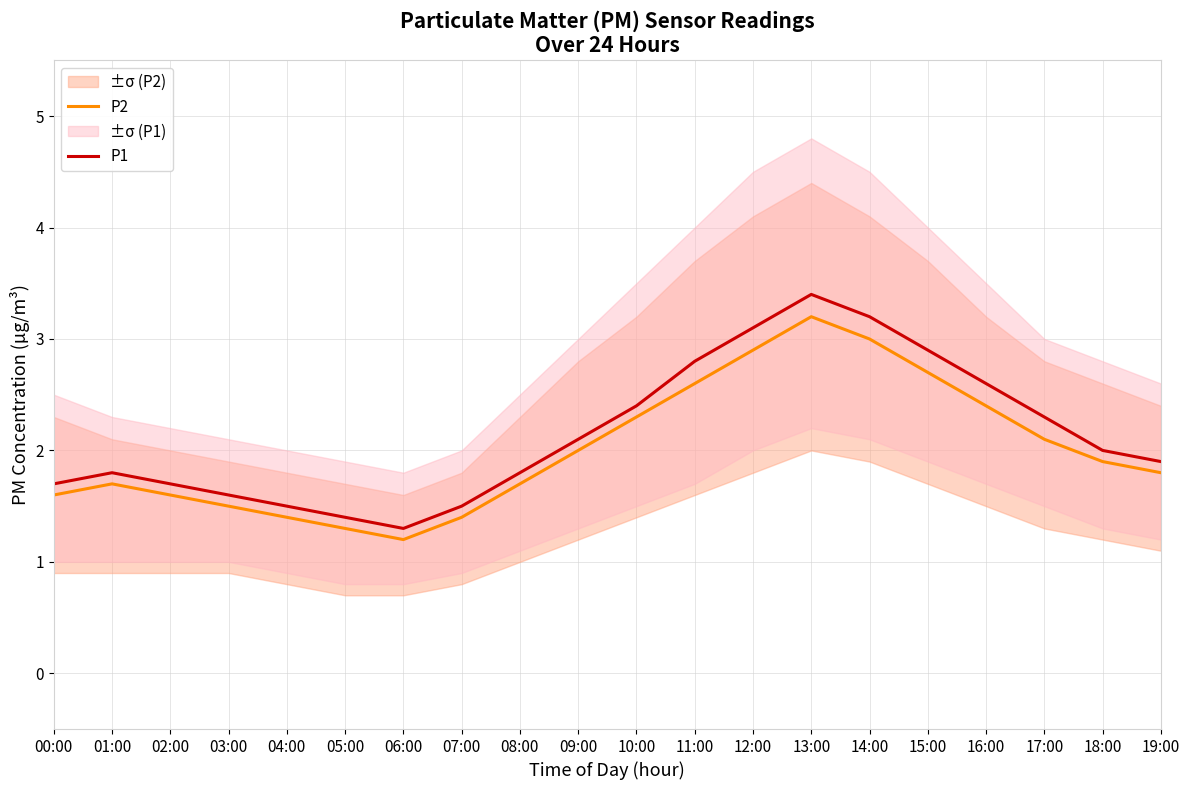

How many categories are shown in the chart?

20